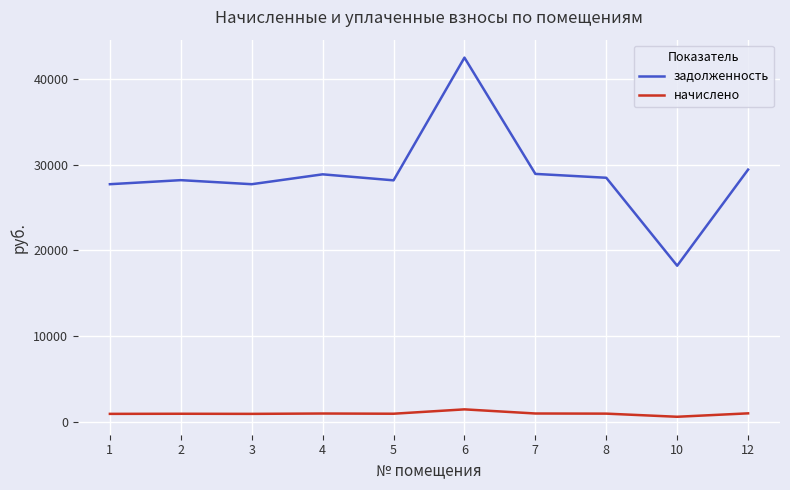

Which series changed the most between 2 and 10?

задолженность